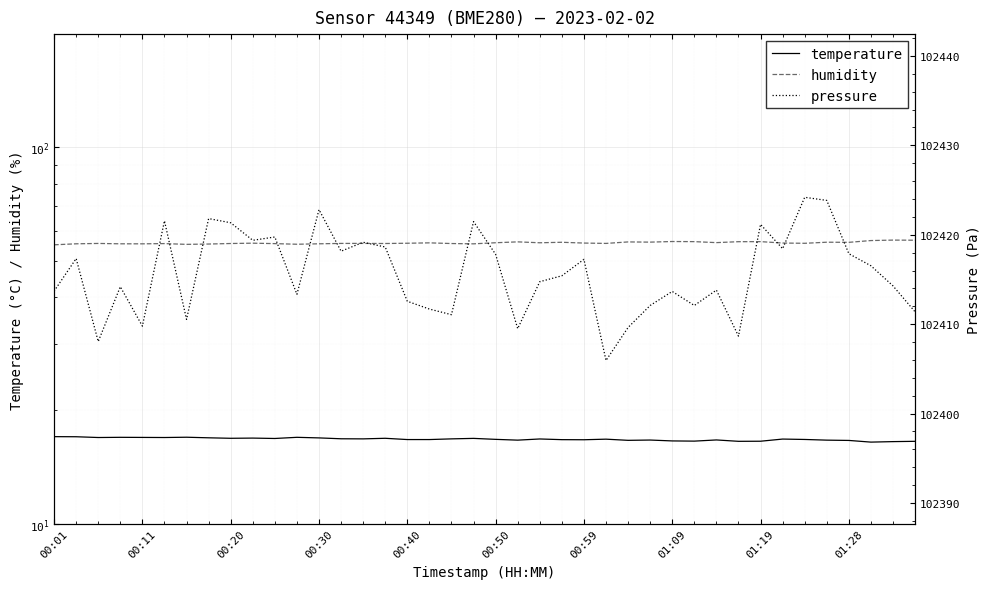

Reading left to right, what are all the values shown in this chart?

temperature: 17.0	17.0	16.9	17.0	16.9	16.9	17.0	16.9	16.9	16.9	16.8	17.0	16.9	16.8	16.8	16.9	16.7	16.7	16.8	16.9	16.8	16.7	16.8	16.7	16.7	16.8	16.6	16.7	16.6	16.6	16.7	16.6	16.6	16.8	16.7	16.7	16.6	16.5	16.5	16.6
humidity: 55.1	55.4	55.5	55.4	55.4	55.5	55.2	55.4	55.5	55.6	55.5	55.3	55.4	55.6	55.6	55.5	55.6	55.8	55.5	55.4	55.8	56.1	55.8	56.0	55.7	55.6	56.1	56.0	56.2	56.2	55.8	56.1	56.2	55.7	55.6	56.0	55.9	56.5	56.7	56.7
pressure: 102413.7	102417.3	102408.1	102414.2	102409.8	102421.6	102410.5	102421.8	102421.3	102419.4	102419.8	102413.3	102422.8	102418.2	102419.2	102418.6	102412.6	102411.7	102411.1	102421.5	102417.8	102409.5	102414.8	102415.4	102417.2	102405.9	102409.6	102412.1	102413.7	102412.1	102413.8	102408.7	102421.2	102418.4	102424.2	102423.8	102417.9	102416.5	102414.3	102411.4